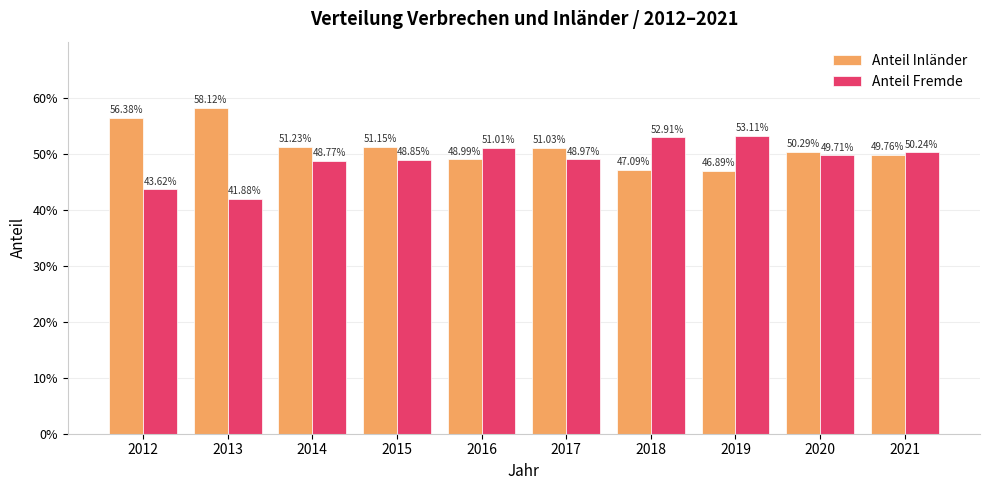

Reading right to left, what are all the values shown in this chart?

Anteil Inländer: 0.5	0.5	0.5	0.5	0.5	0.5	0.5	0.5	0.6	0.6
Anteil Fremde: 0.5	0.5	0.5	0.5	0.5	0.5	0.5	0.5	0.4	0.4